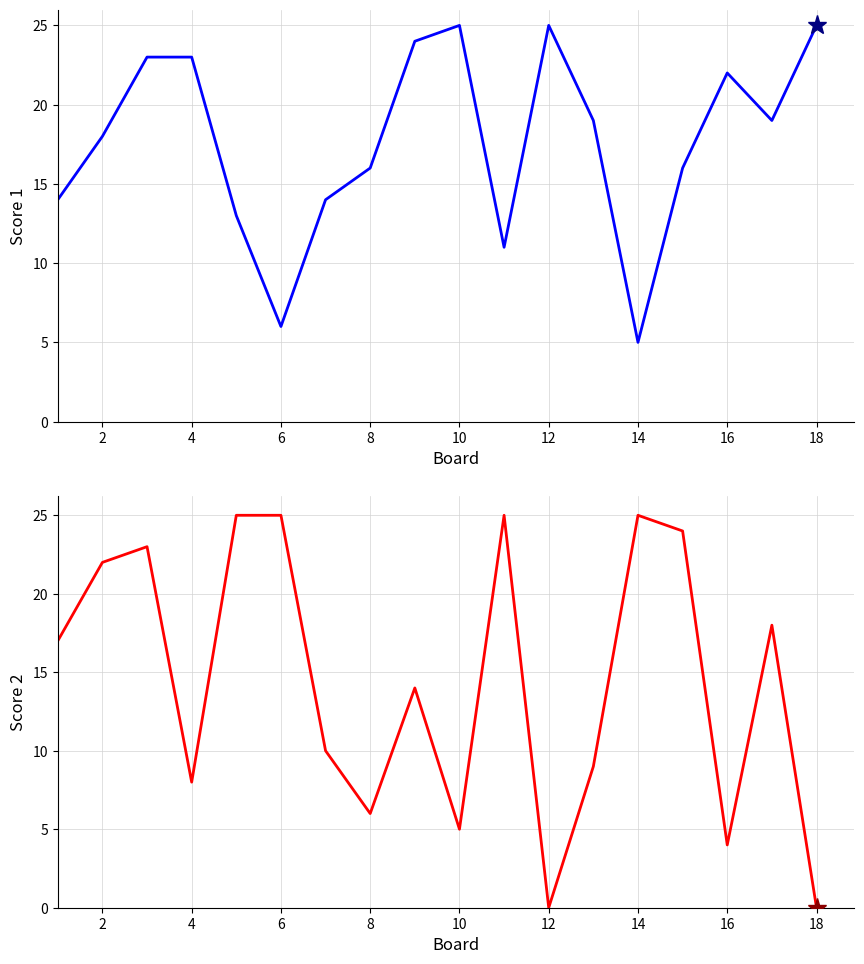

Which series ends up on top after the final intersection of Score 1 and Score 2?

Score 1